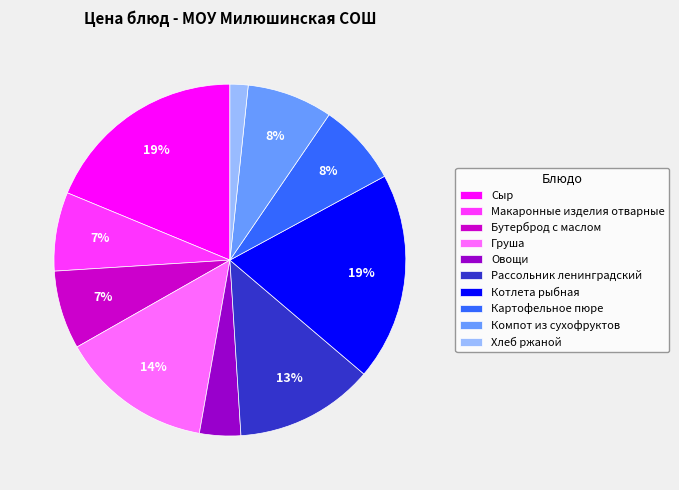

To the nearest percent, what portion does Груша represent?

14%